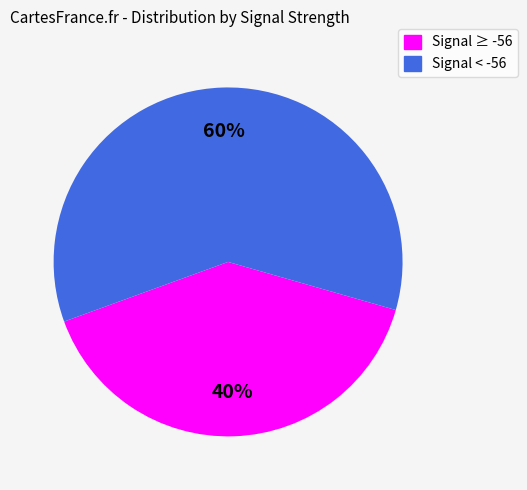

Does any single category account for the majority?

Yes